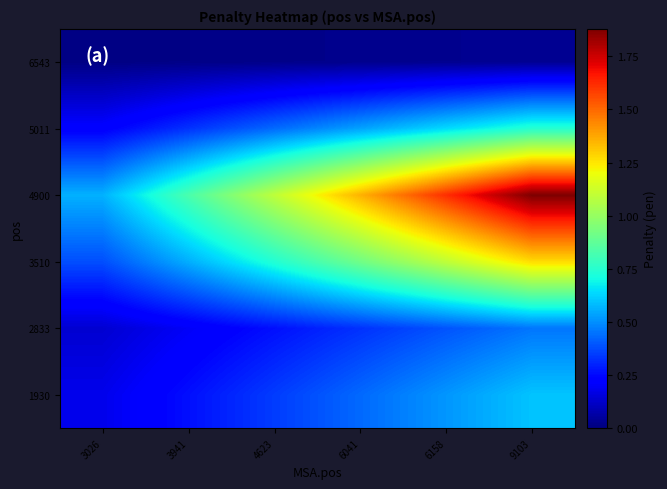

Rank the series by their maximum value, from highest to lowest.

4900, 3510, 5011, 1930, 2833, 6543